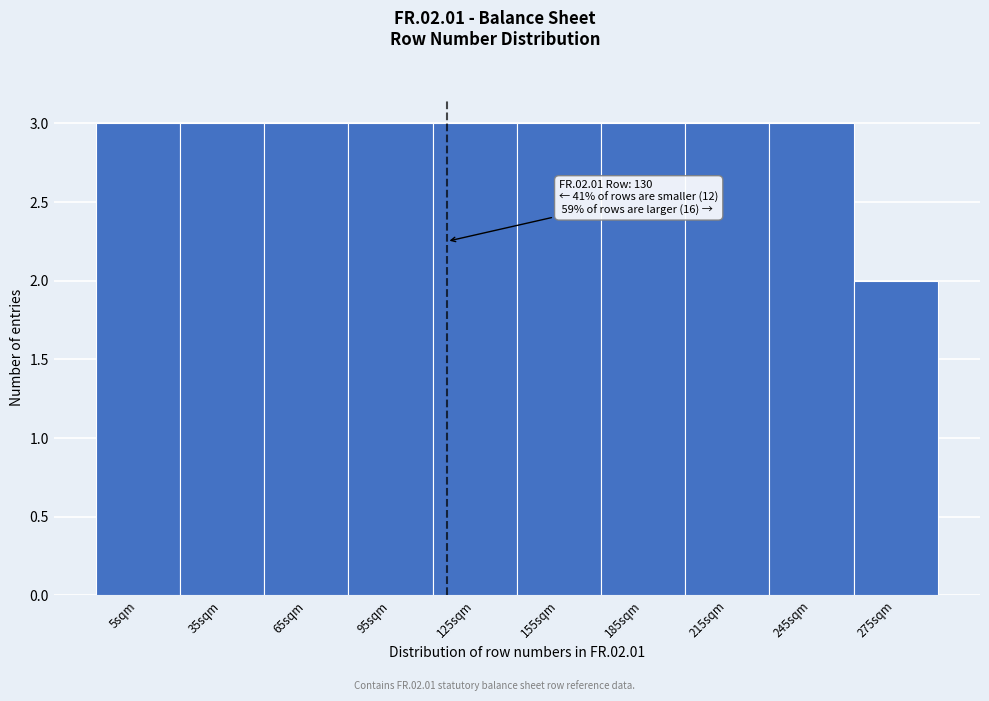

Reading left to right, what are all the values shown in this chart?

5sqm=3	35sqm=3	65sqm=3	95sqm=3	125sqm=3	155sqm=3	185sqm=3	215sqm=3	245sqm=3	275sqm=2